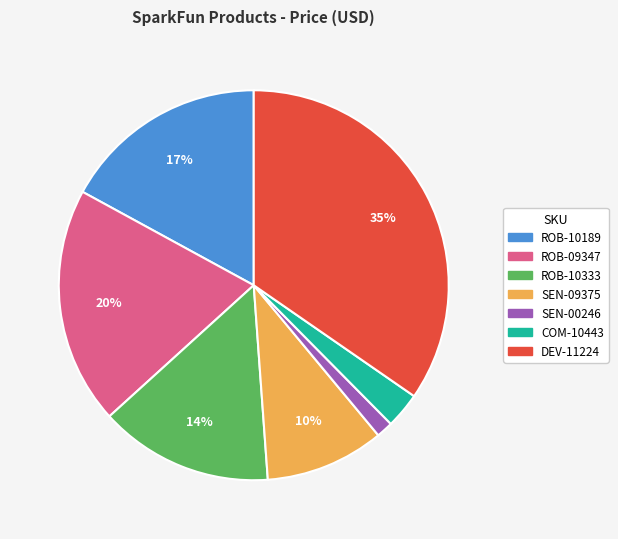

How many segments does this pie chart have?

7